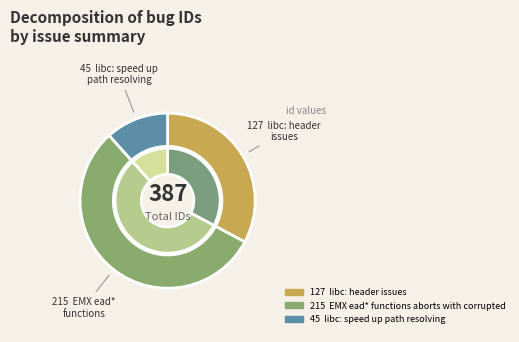

Is there a majority slice in this chart?

Yes